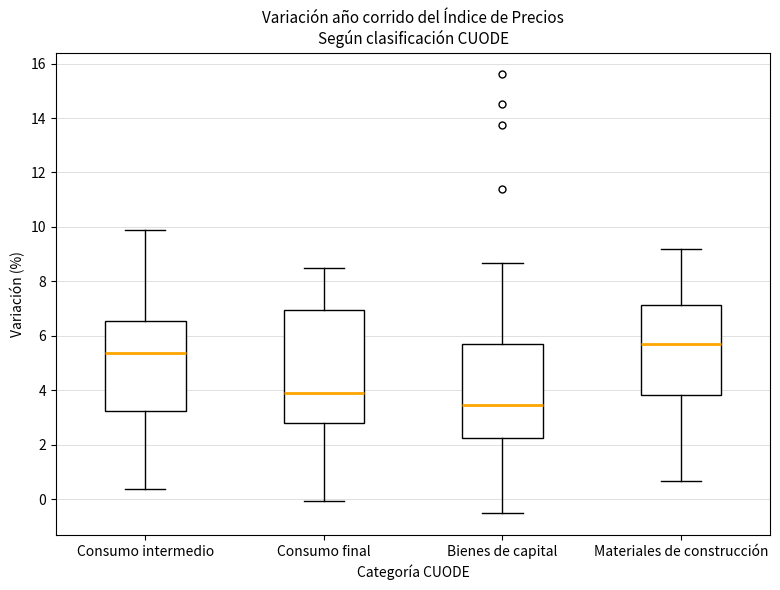

Reading left to right, transcribe this box plot: for each box, give where its median line is, the range the box spans, and where its two whiskers end, as read against the y-axis. The values are not printed on the chart, so give them approximately, as read against the axis.

Consumo intermedio: median 5.4, box 3.2 to 6.6, whiskers 0.4 to 9.8
Consumo final: median 3.8, box 2.8 to 7.0, whiskers 0.0 to 8.4
Bienes de capital: median 3.4, box 2.2 to 5.8, whiskers -0.6 to 8.6
Materiales de construcción: median 5.8, box 3.8 to 7.2, whiskers 0.6 to 9.2